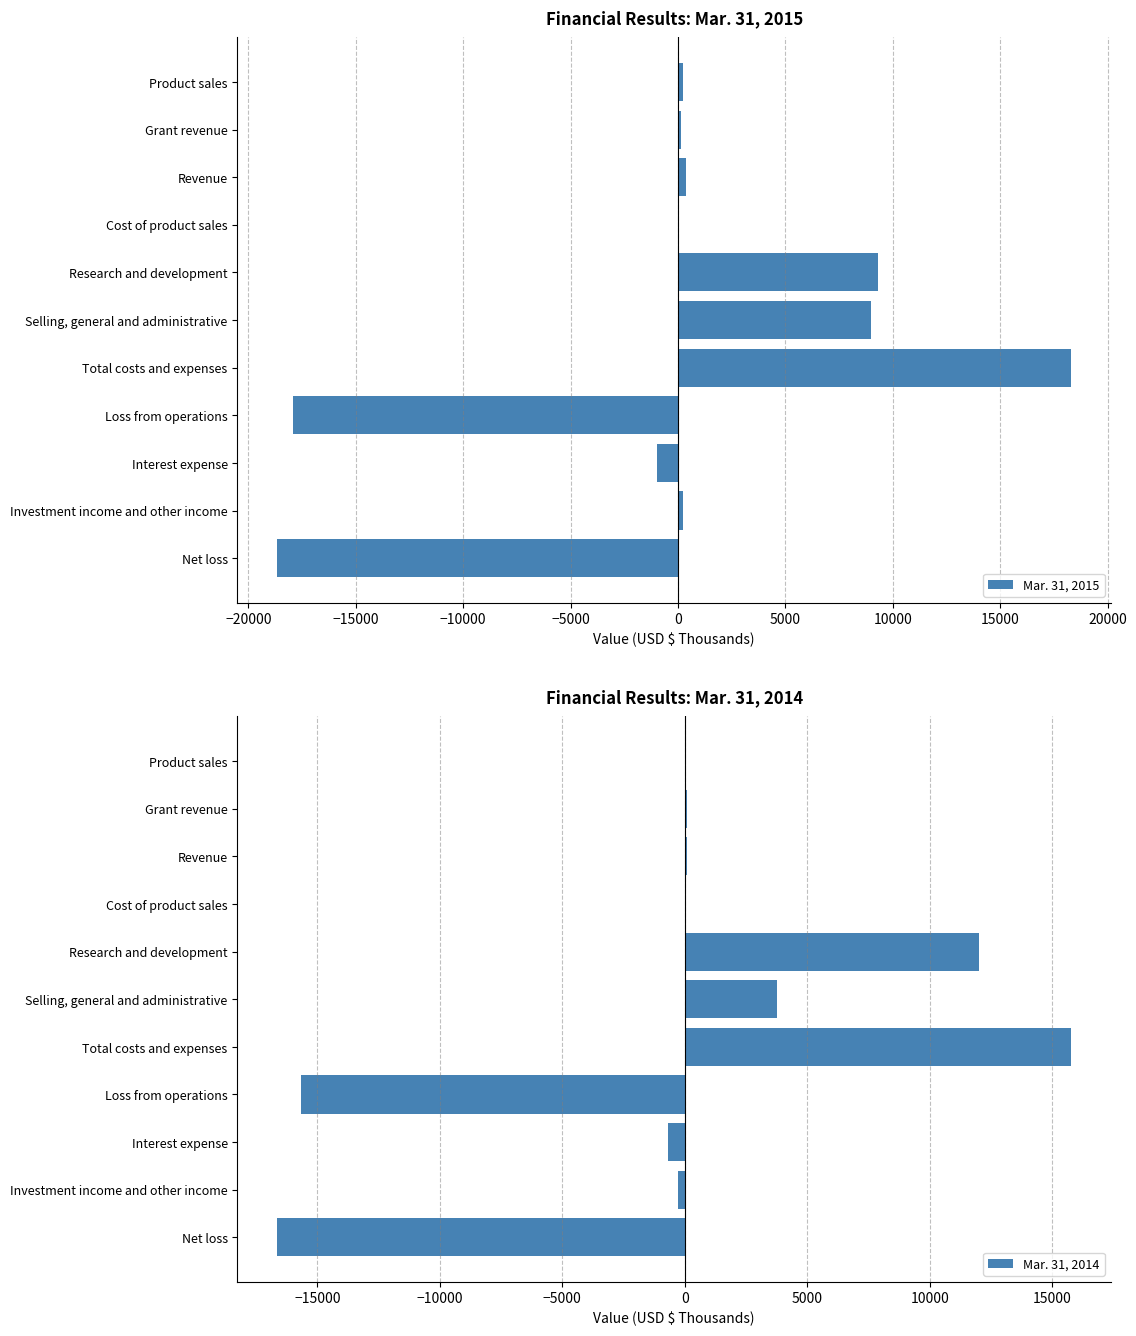

Which category has the highest value in the Mar. 31, 2014 series?

Total costs and expenses